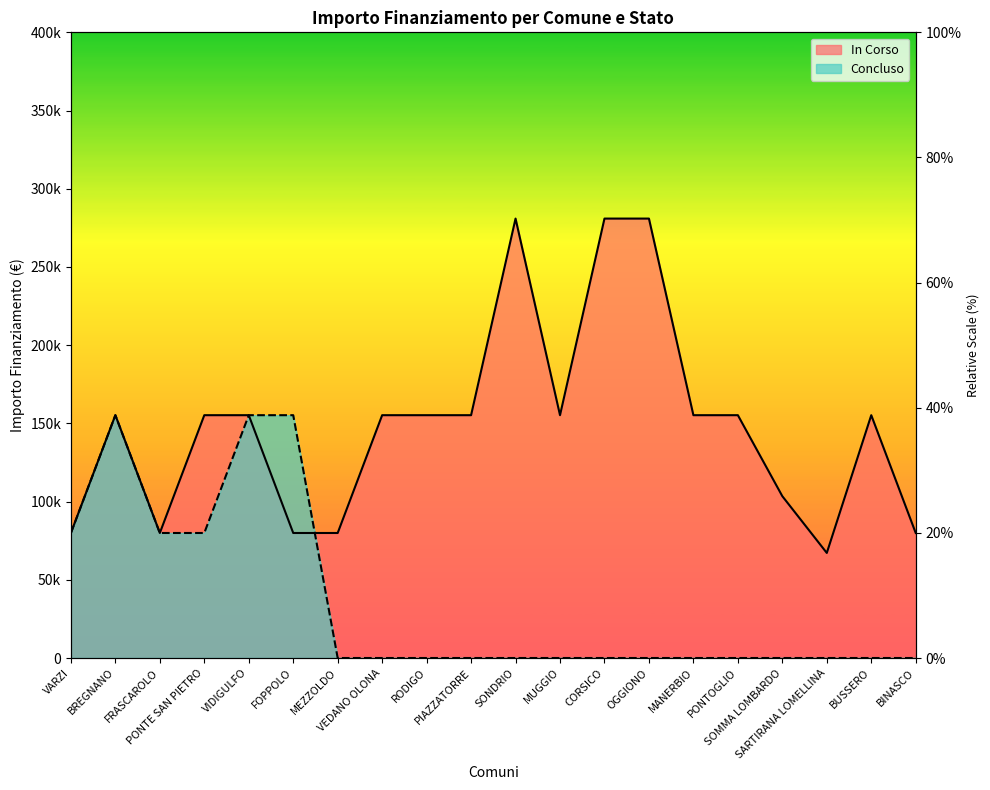

The value of Concluso at VARZI is 112336. True or false?

False